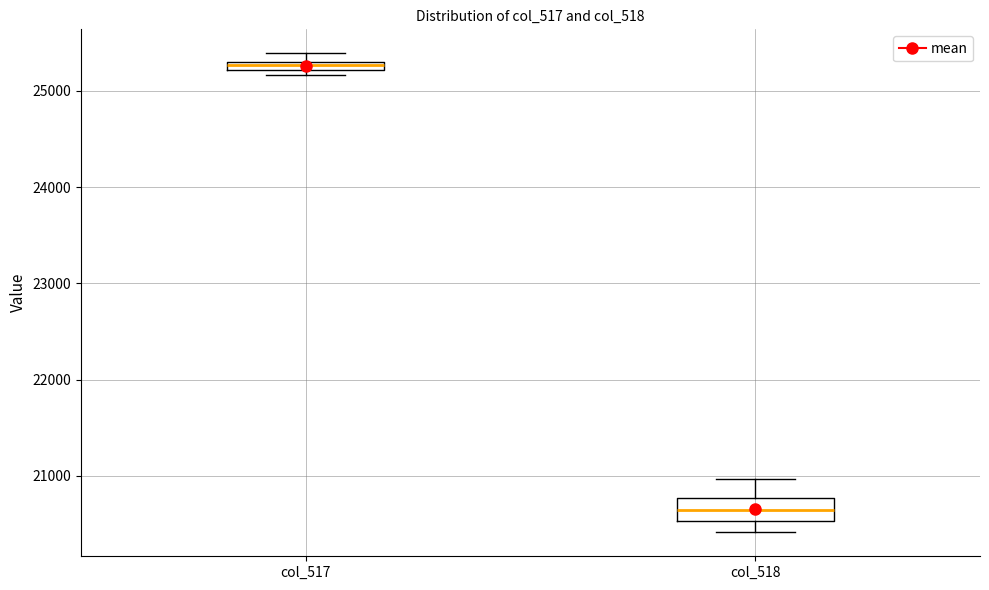

Which box is the tallest, from its lower edge to its upper edge?

col_518